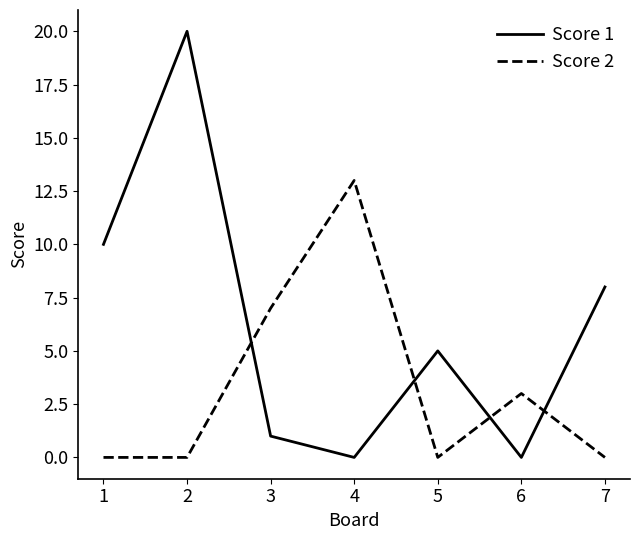

How many lines are shown in the chart?

2